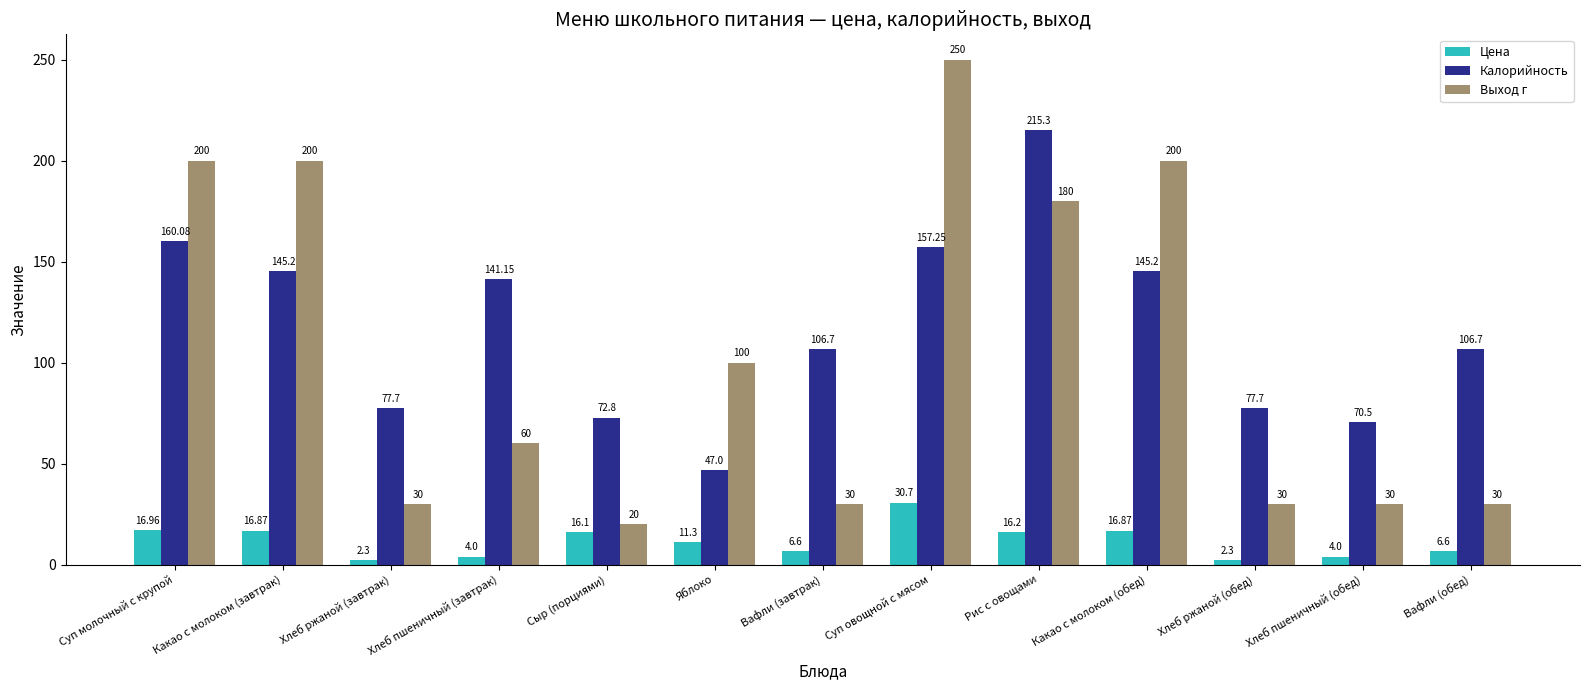

What is the difference between the maximum and second lowest values in the Цена series?

28.4